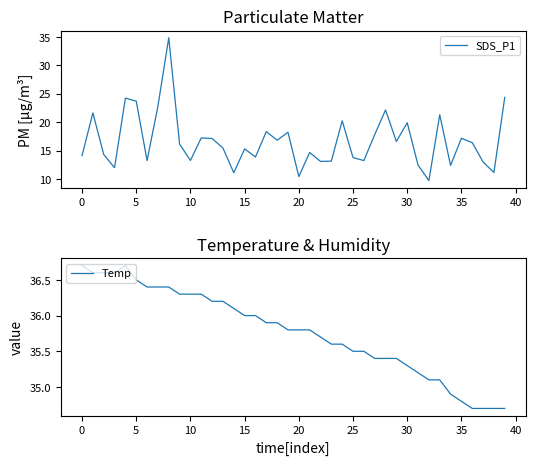

What is the sum of all Temp values?

1430.8